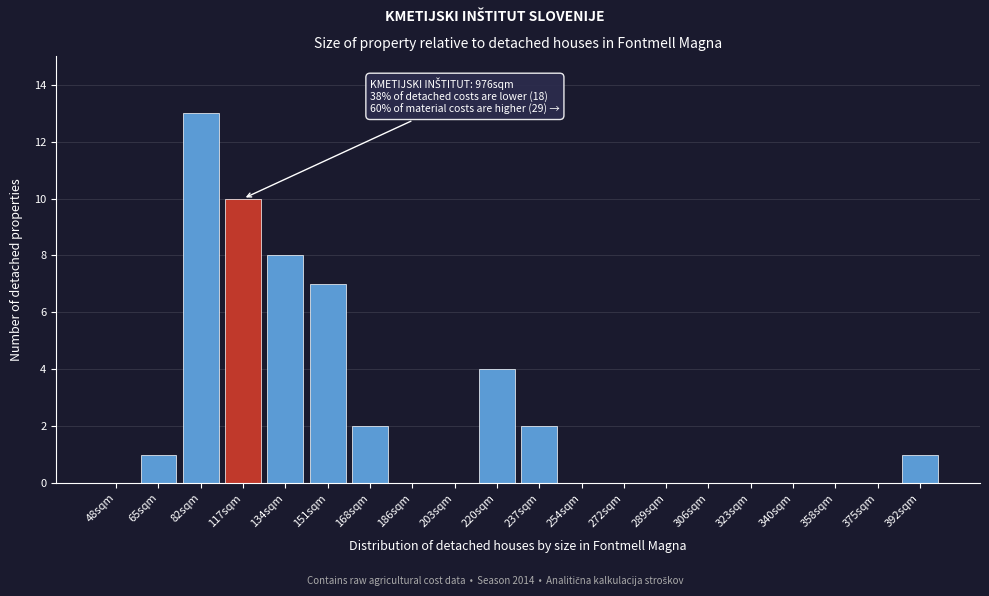

Reading left to right, what are all the values shown in this chart?

48sqm=0	65sqm=1	82sqm=13	117sqm=10	134sqm=8	151sqm=7	168sqm=2	186sqm=0	203sqm=0	220sqm=4	237sqm=2	254sqm=0	272sqm=0	289sqm=0	306sqm=0	323sqm=0	340sqm=0	358sqm=0	375sqm=0	392sqm=1